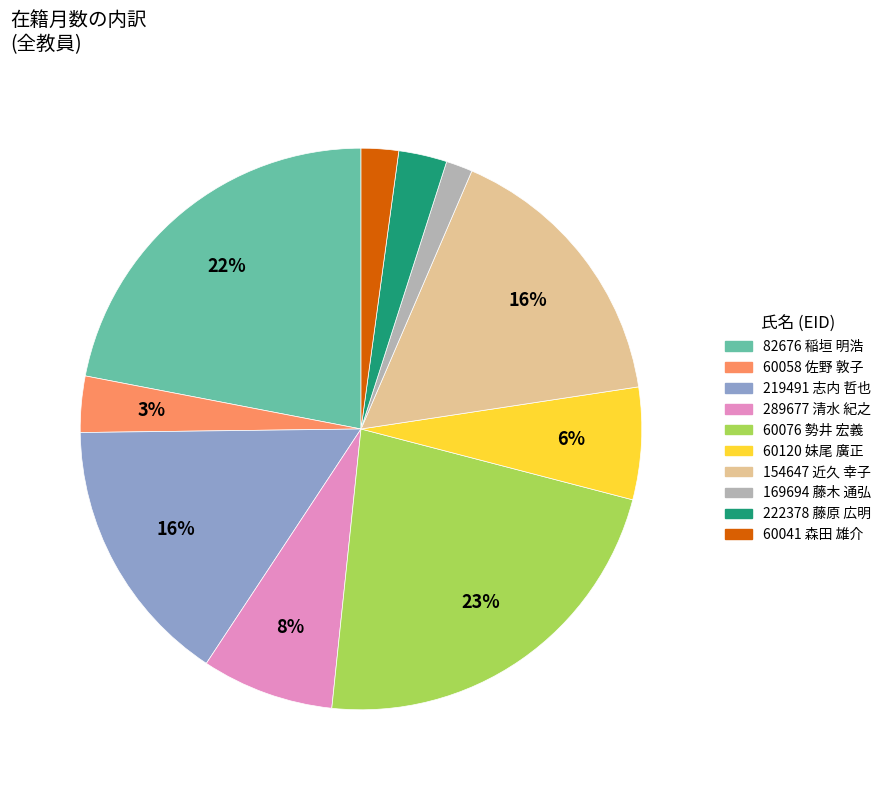

To the nearest percent, what portion does 60041 森田 雄介 represent?

2%